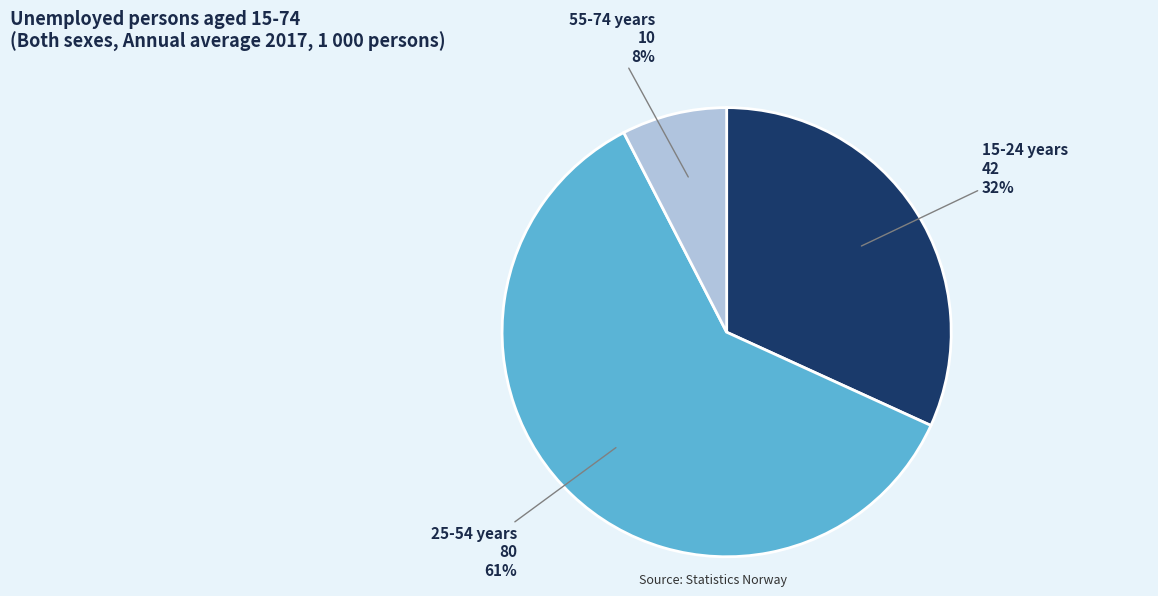

To the nearest percent, what is the average slice percentage?

33%